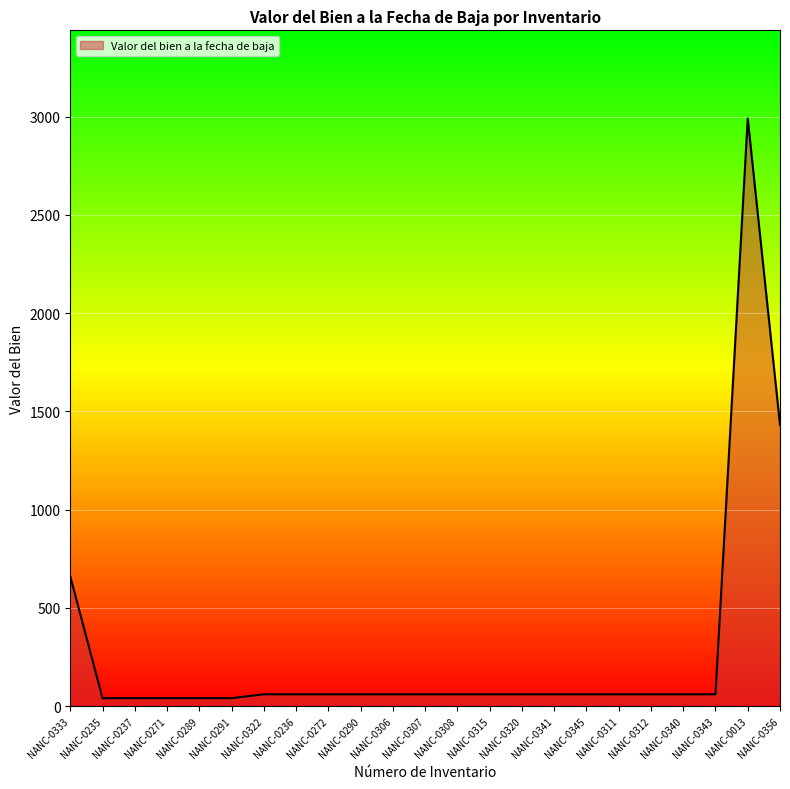

What is the sum of the values at NANC-0290 and NANC-0235?

100.0